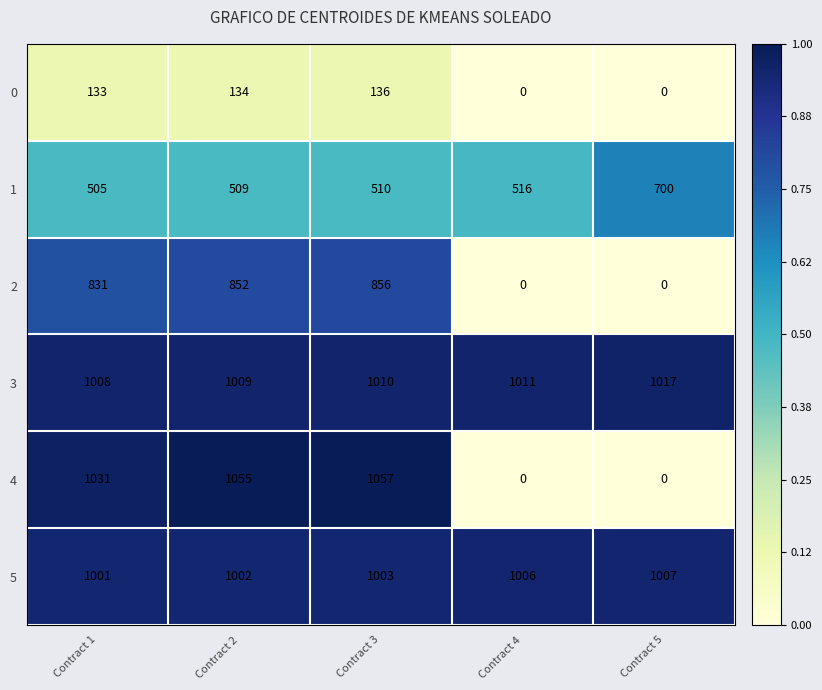

Rank the series by their maximum value, from lowest to highest.

0, 1, 2, 5, 3, 4